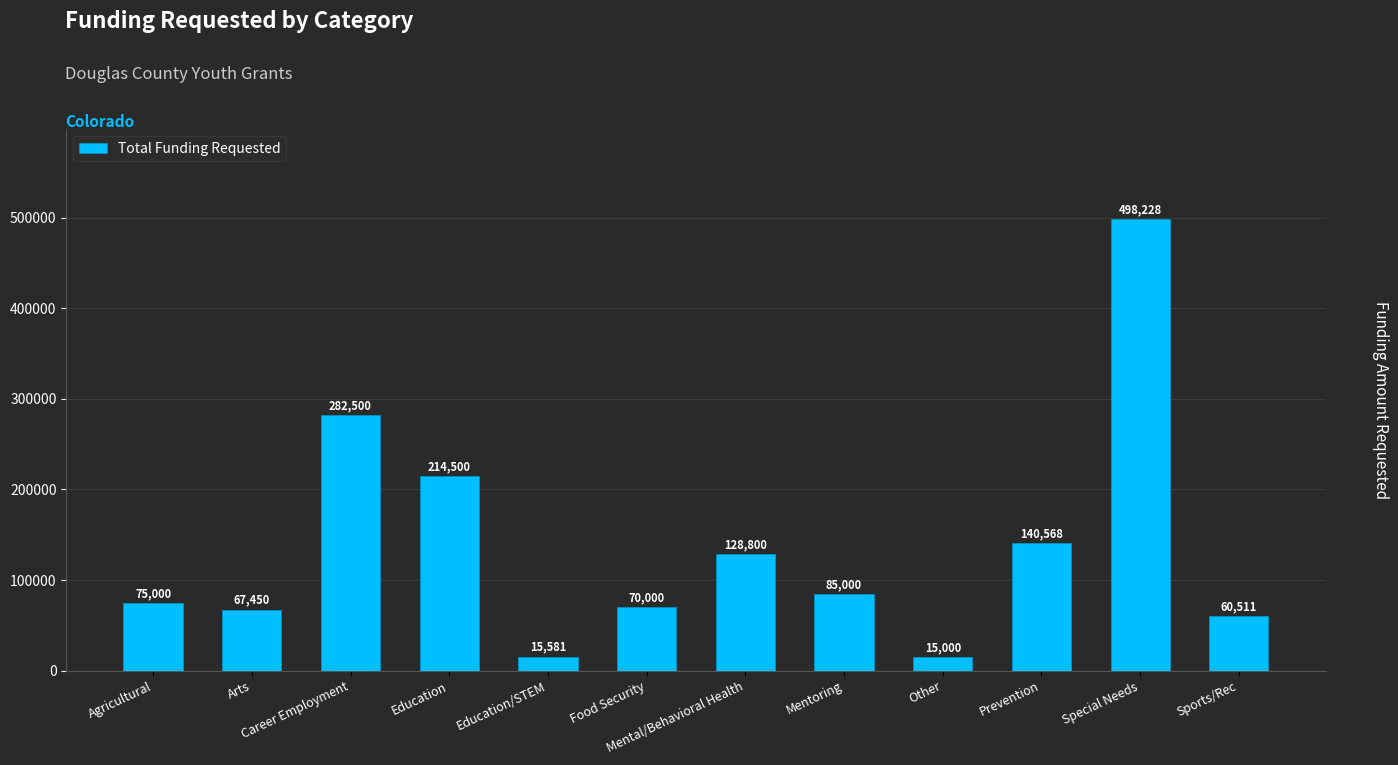

Which category has the lowest value across all series?

Other